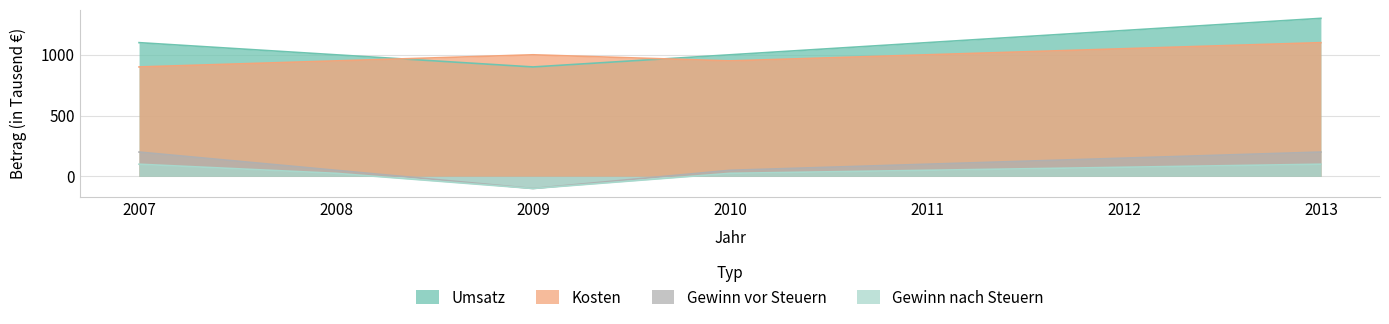

What is the sum of all Umsatz values?

7600